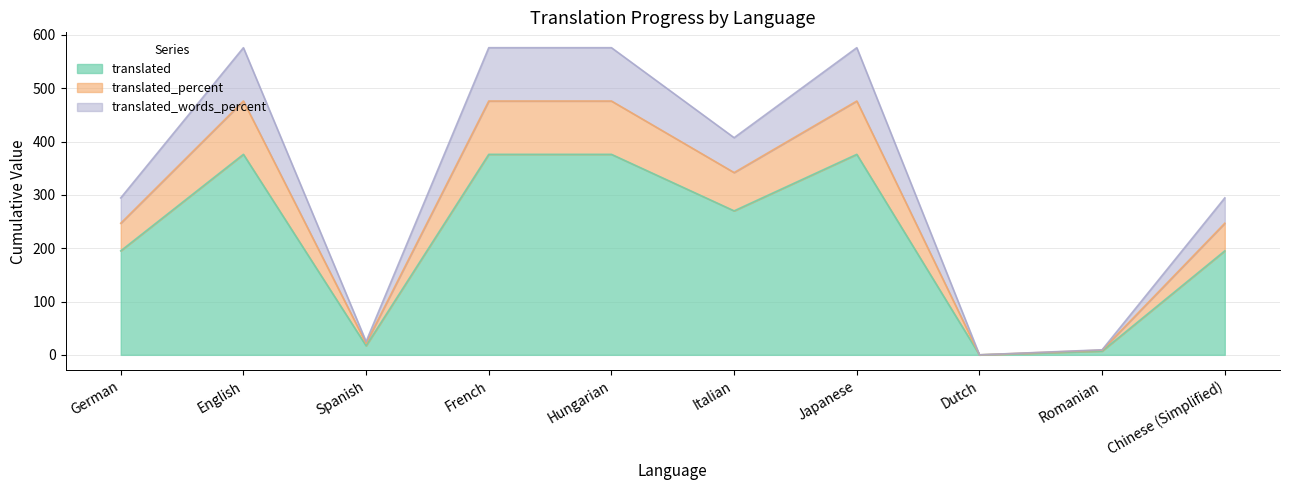

Between French and Chinese (Simplified), which is larger?

French